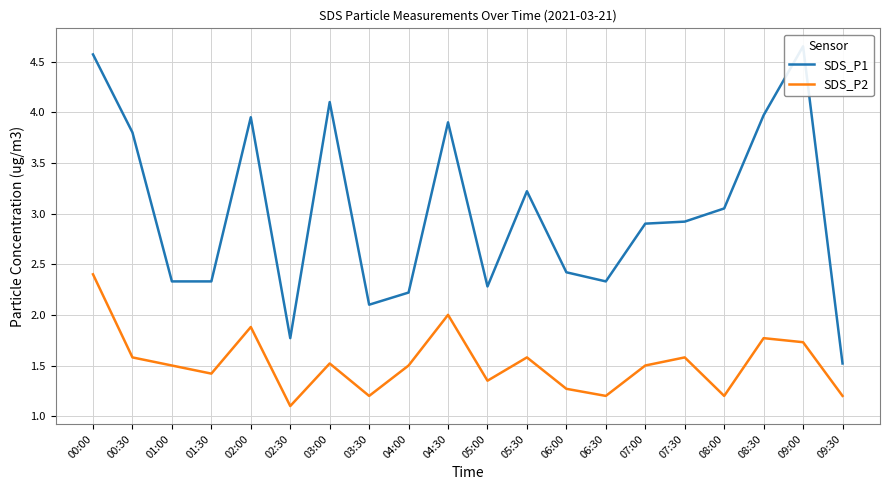

Is it true that SDS_P2 equals 0.5 at 09:30?

False